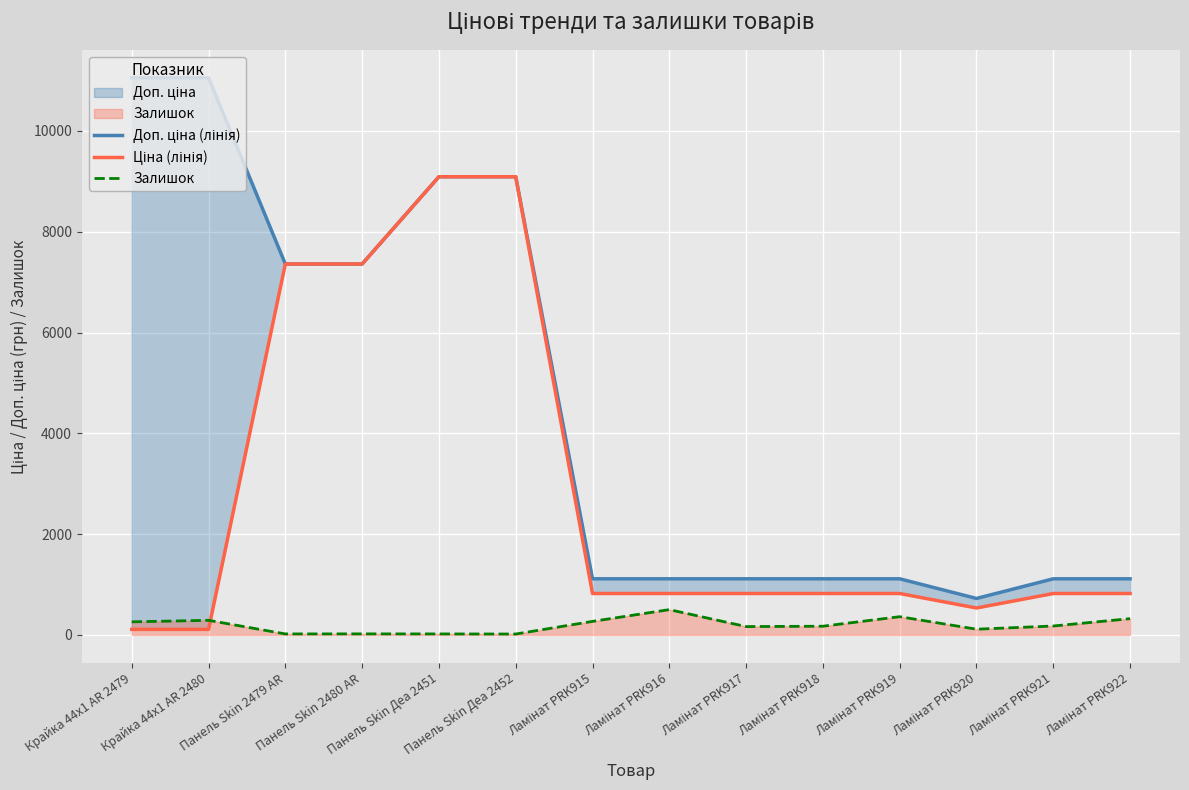

At which category does Ціна (лінія) reach its first local valley?

Ламінат PRK920